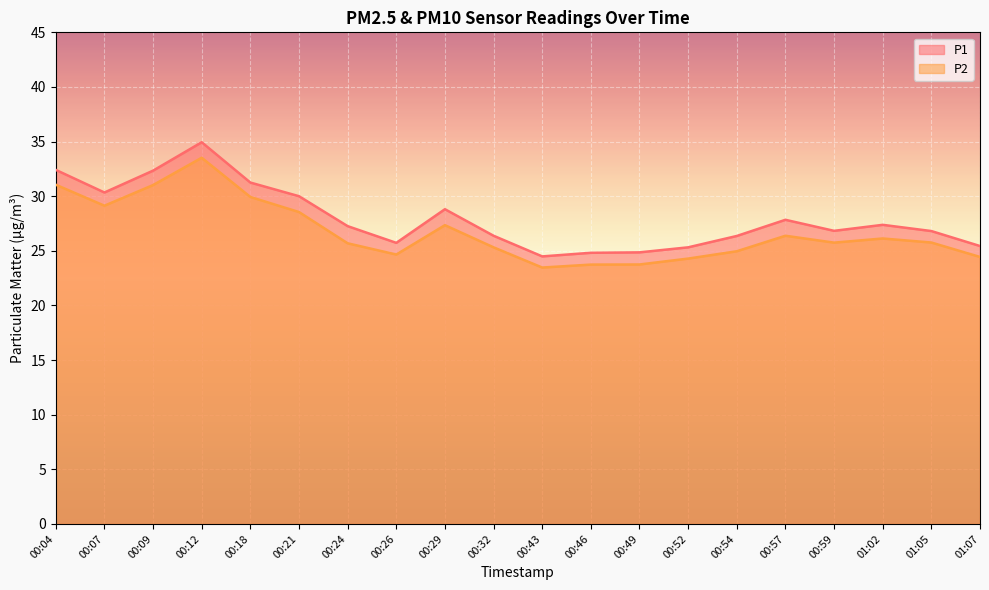

Is it true that P2 equals 25.8 at 00:59?

True